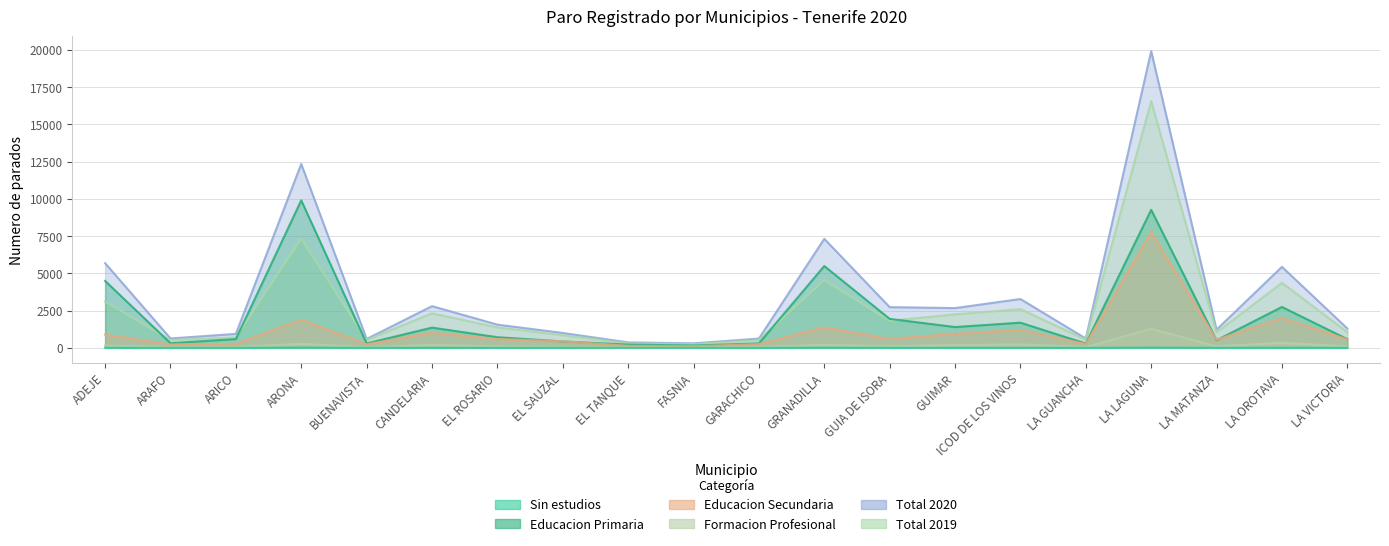

What is the total value across all series at GUIA DE ISORA?

7194